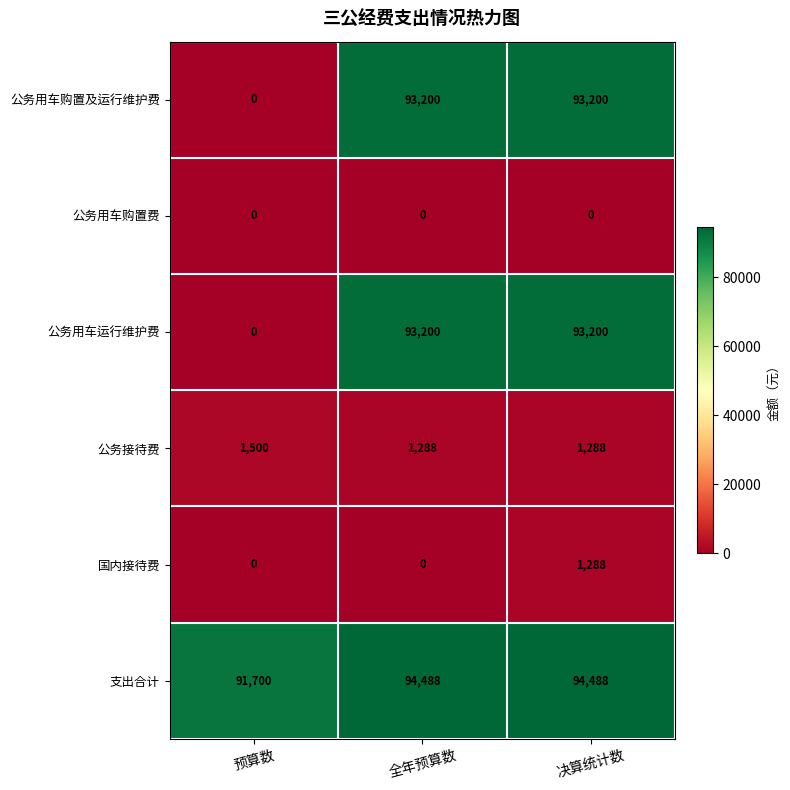

What is the difference between the maximum and minimum values in the 支出合计 series?

2788